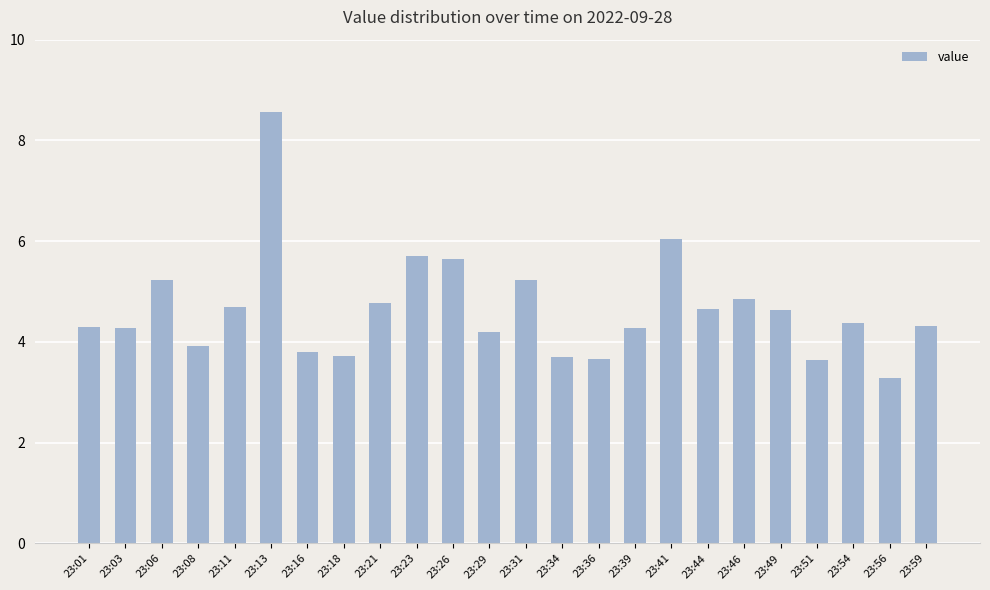

How many values are below 4?

7